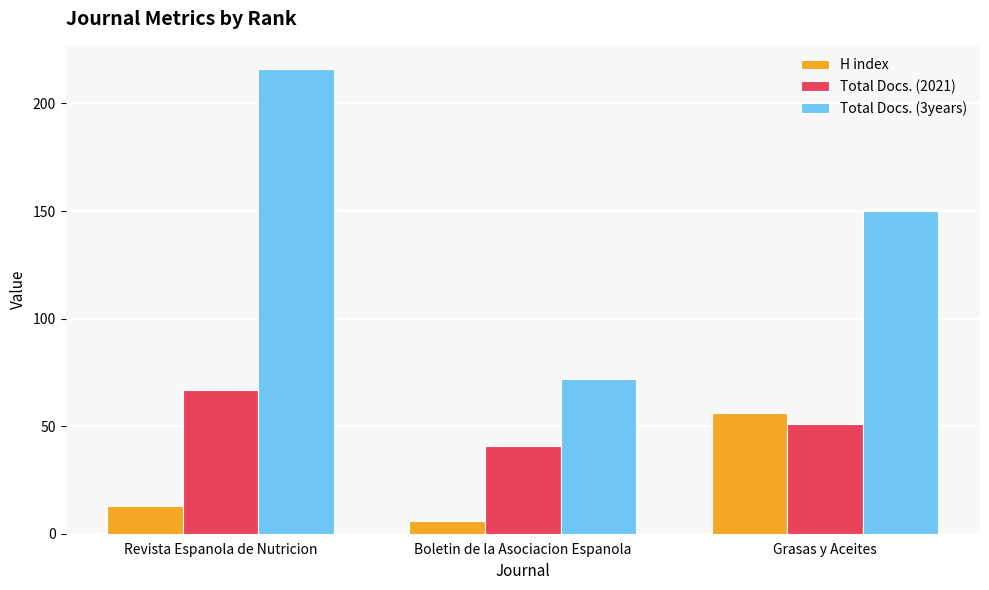

Count the number of data series in this chart.

3